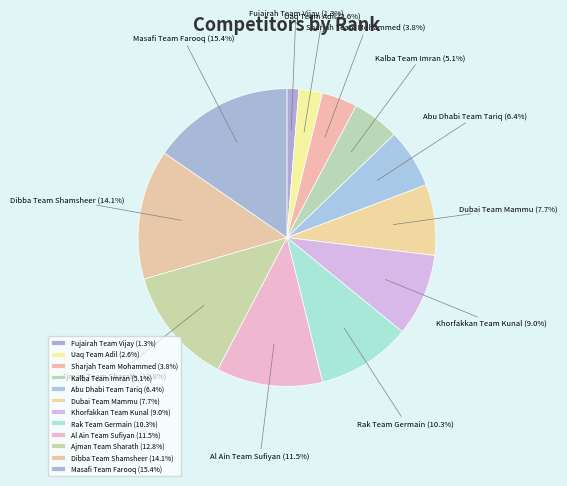

Approximately how many times larger is the value at Rak Team Germain compared to Dubai Team Mammu?

1.3